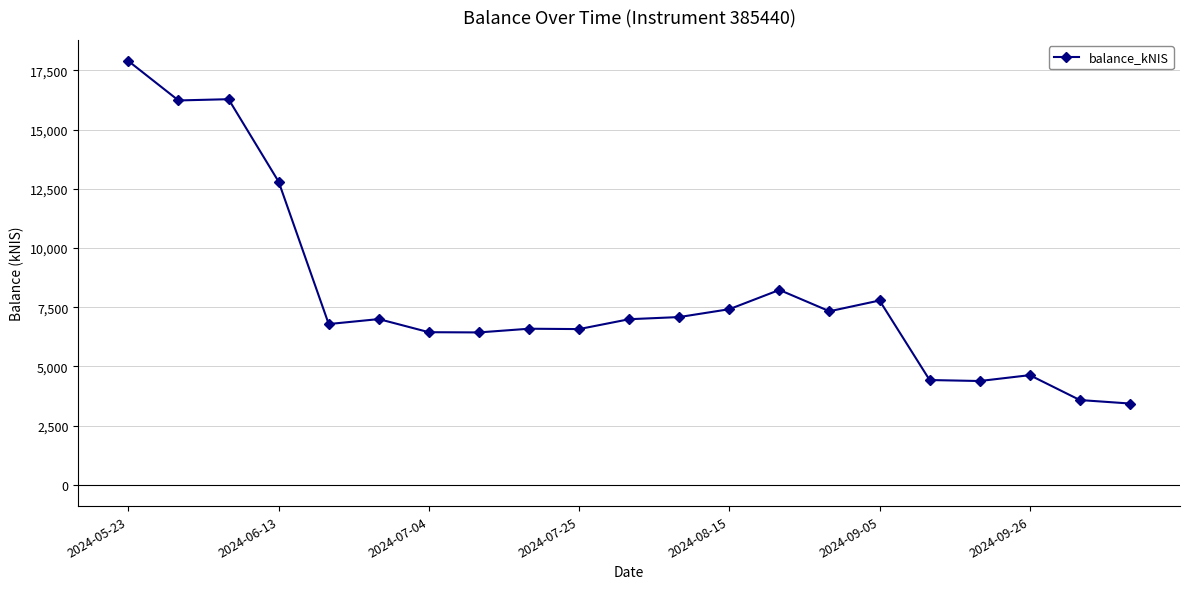

True or false: there are more than 0 points higher than both neighbors.

True